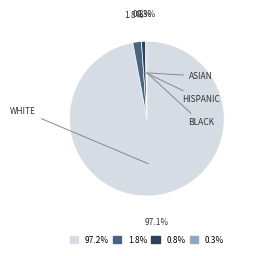

What is the largest slice in the pie chart?

97.2%